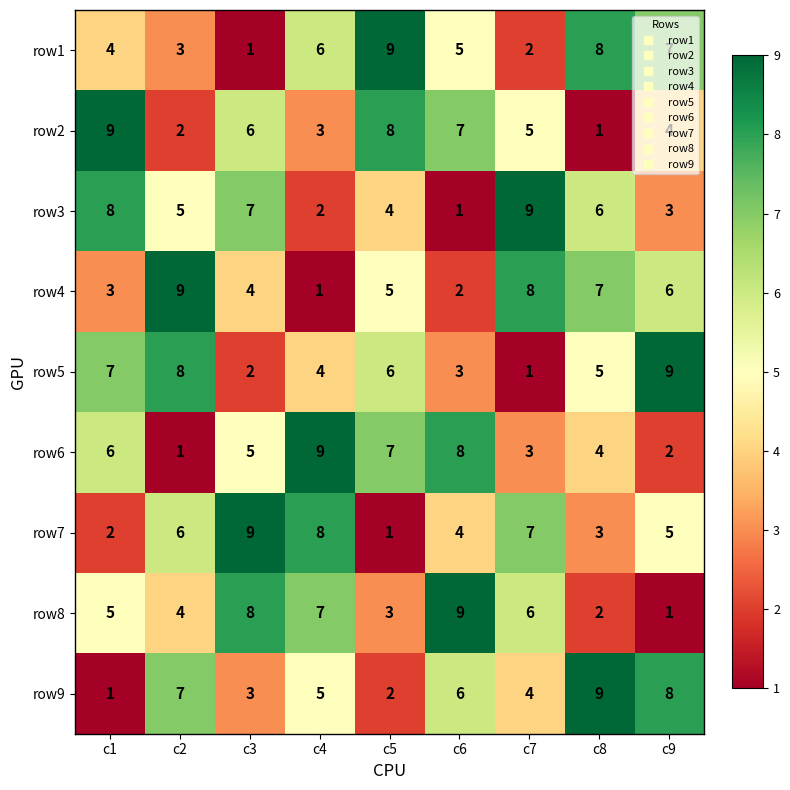

How many row4 values are between 3 and 7?

5